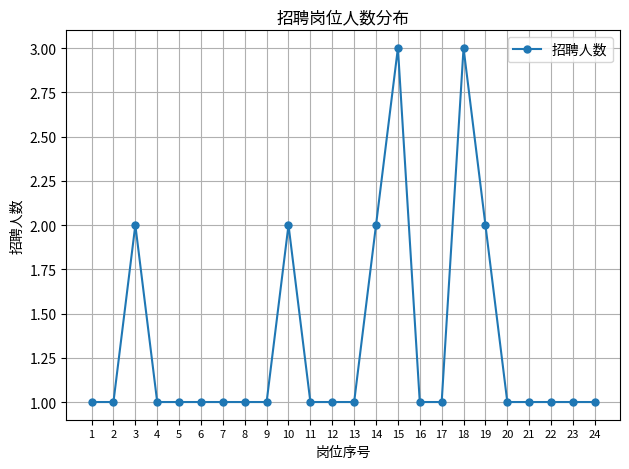

What is the smallest value displayed?

1